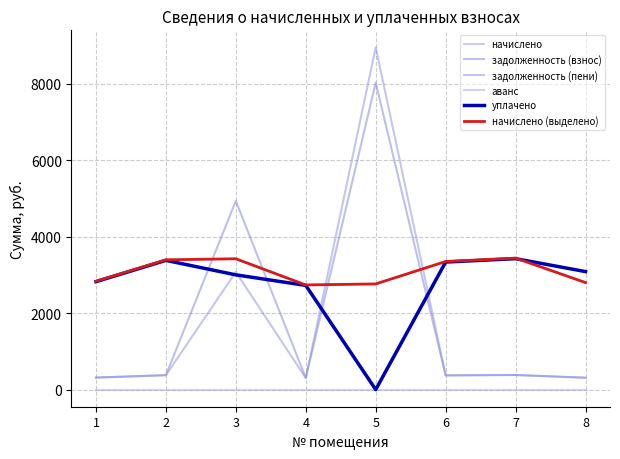

Reading left to right, transcribe all the data shown in this chart.

начислено: 1=2833.7	2=3393.3	3=3420.0	4=2736.0	5=2762.6	6=3348.9	7=3437.7	8=2798.2
задолженность (взнос): 1=314.9	2=377.0	3=4933.7	4=304.0	5=8023.8	6=372.1	7=382.0	8=310.9
задолженность (пени): 1=314.9	2=377.0	3=3073.7	4=304.0	5=8944.7	6=372.1	7=382.0	8=310.9
аванс: 1=0.0	2=0.0	3=0.0	4=0.0	5=0.0	6=0.0	7=0.0	8=0.0
уплачено: 1=2821.5	2=3378.8	3=3000.0	4=2724.3	5=0.0	6=3334.6	7=3423.0	8=3085.2
начислено (выделено): 1=2833.7	2=3393.3	3=3420.0	4=2736.0	5=2762.6	6=3348.9	7=3437.7	8=2798.2